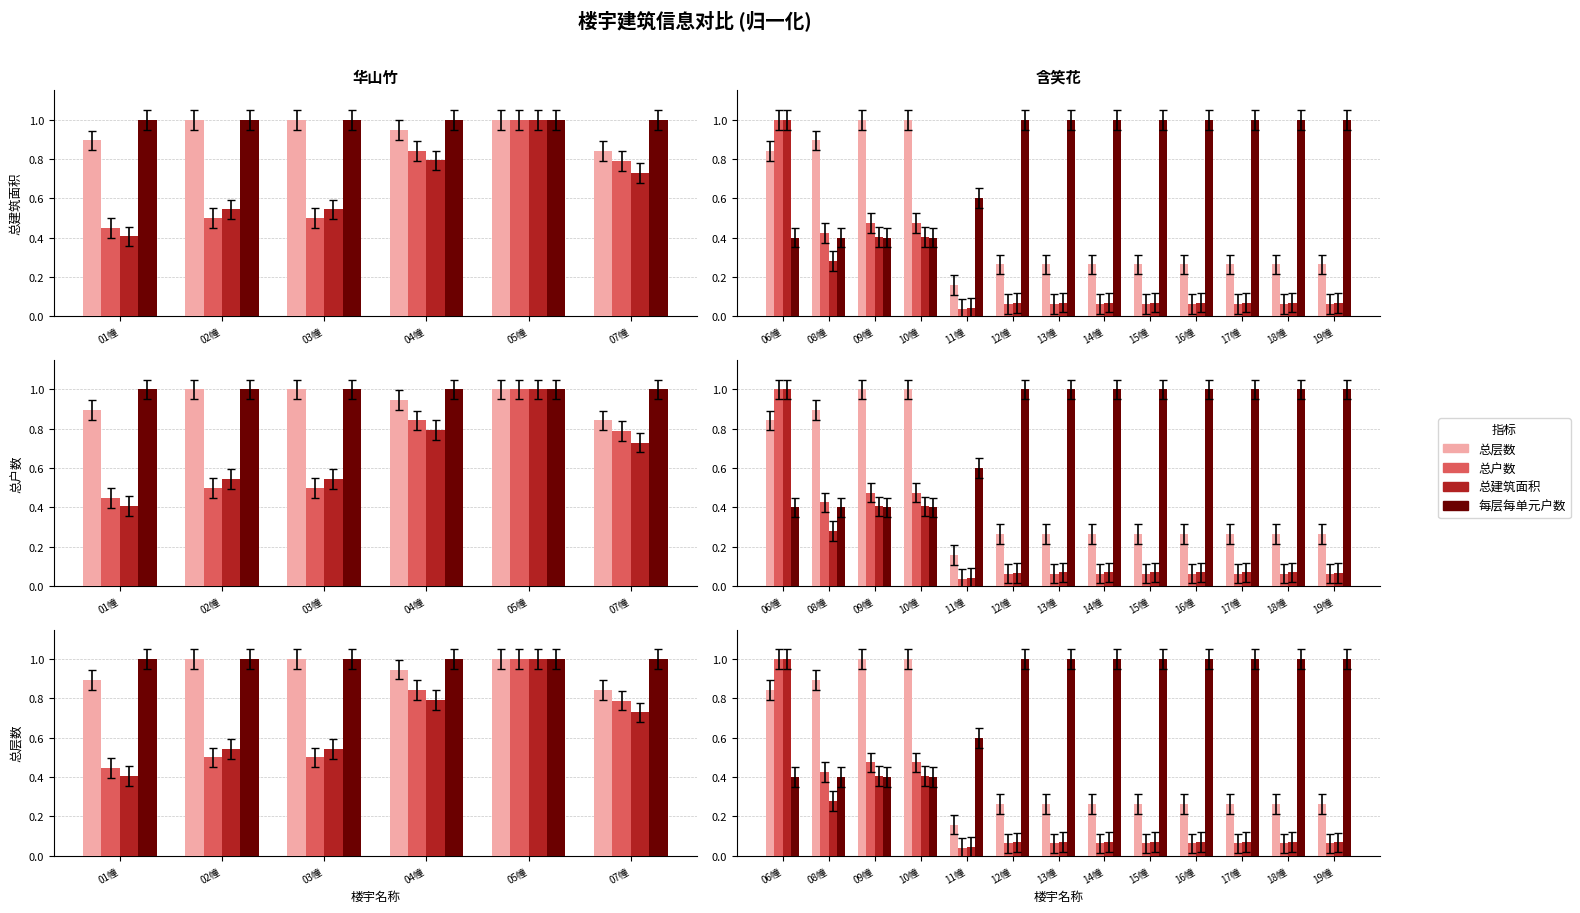

Is the value of 总建筑面积 at 15幢 greater than the value of 总户数 at 19幢?

Yes